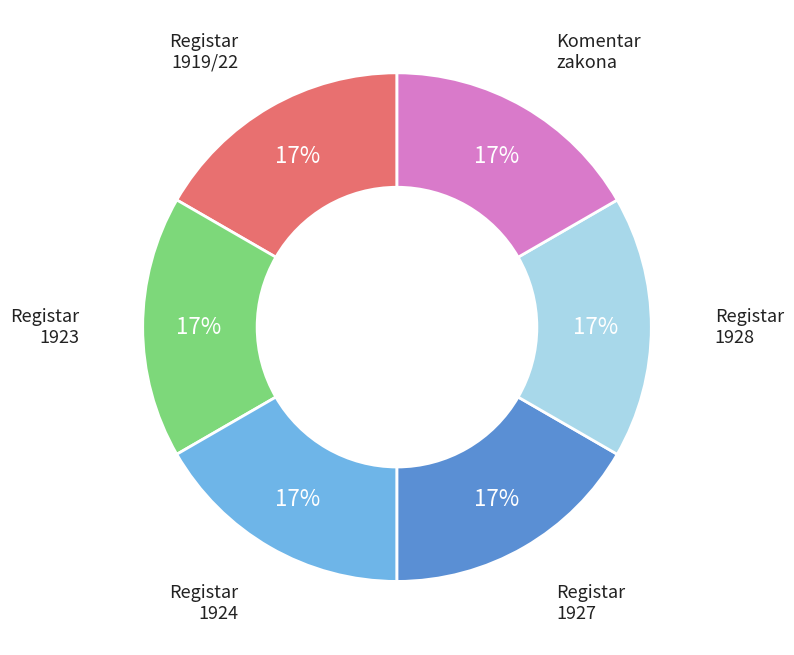

Combined, do Registar 1928 and Registar 1927 account for over 50%?

No